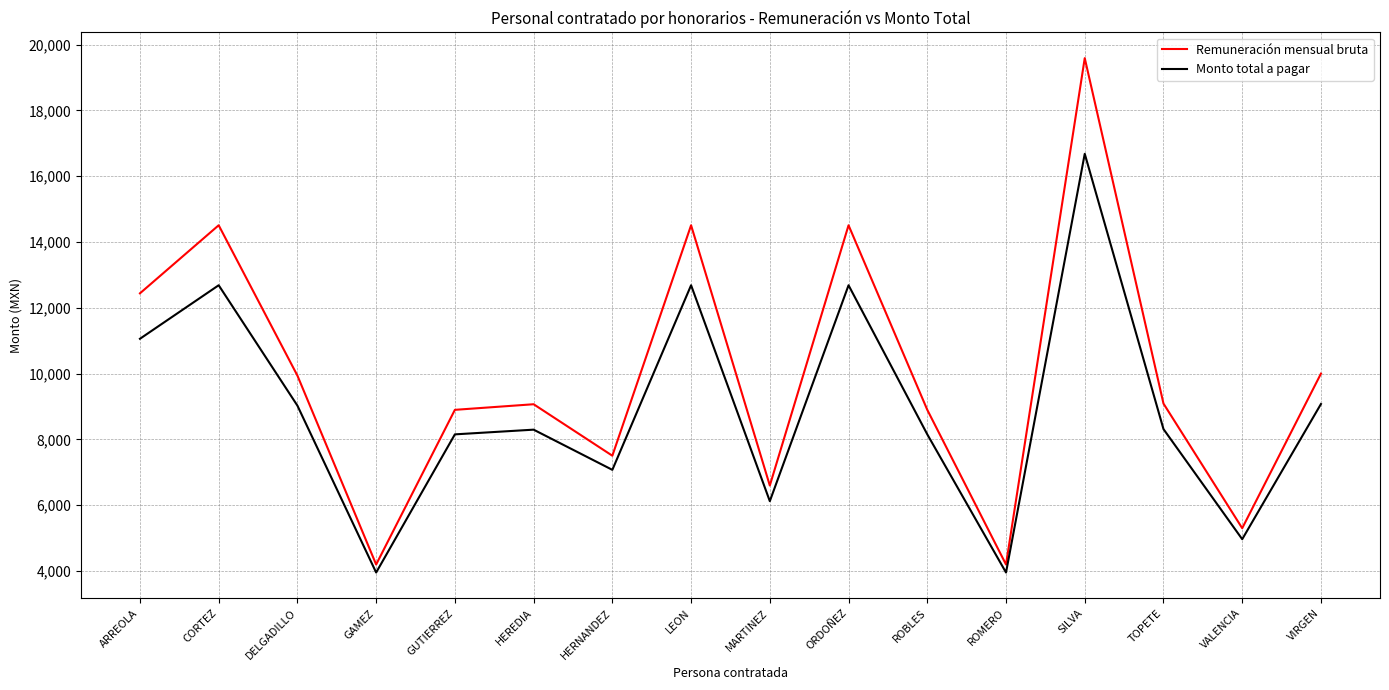

Which series has the widest spread of values?

Remuneración mensual bruta